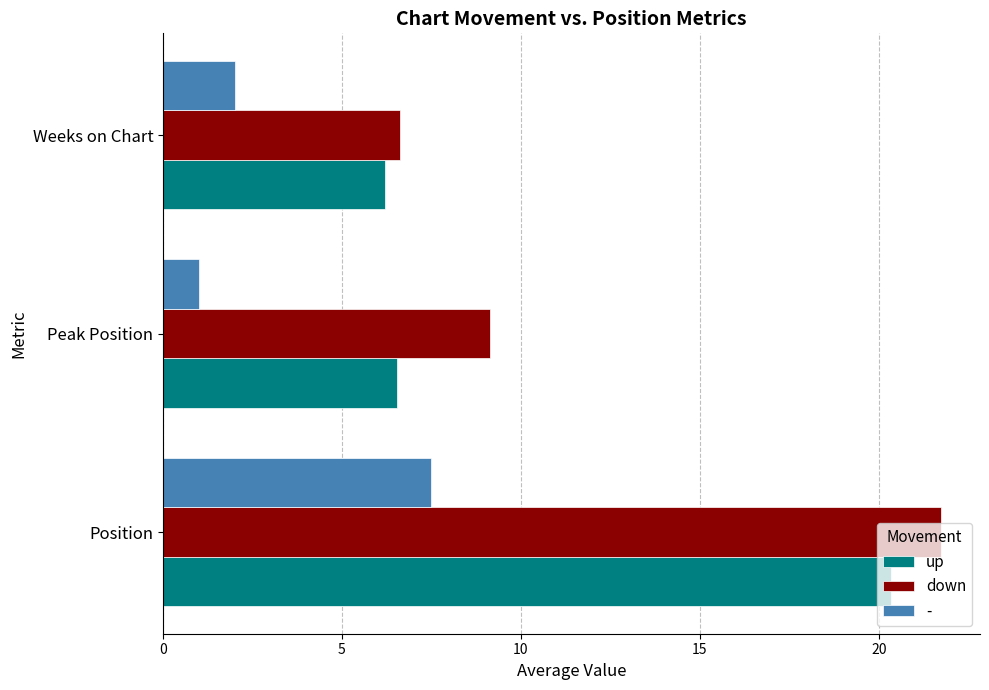

What is the approximate value of down at Peak Position?

9.1